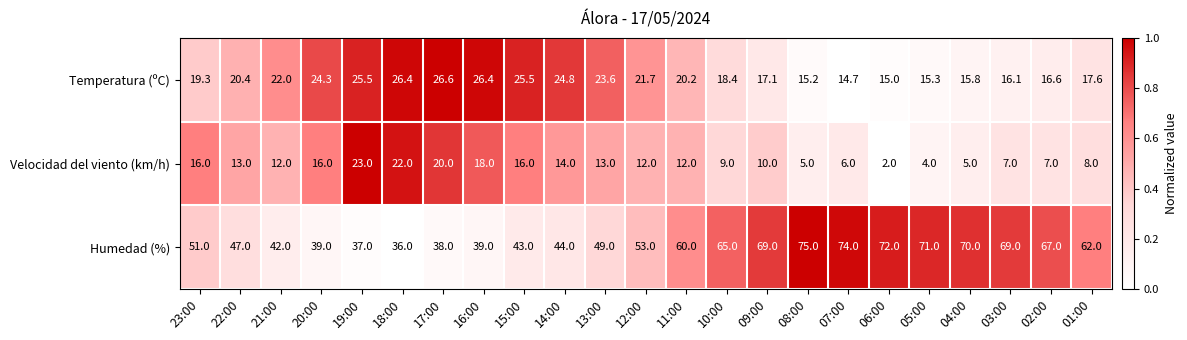

Where does the Velocidad del viento (km/h) series first go above 12?

23:00